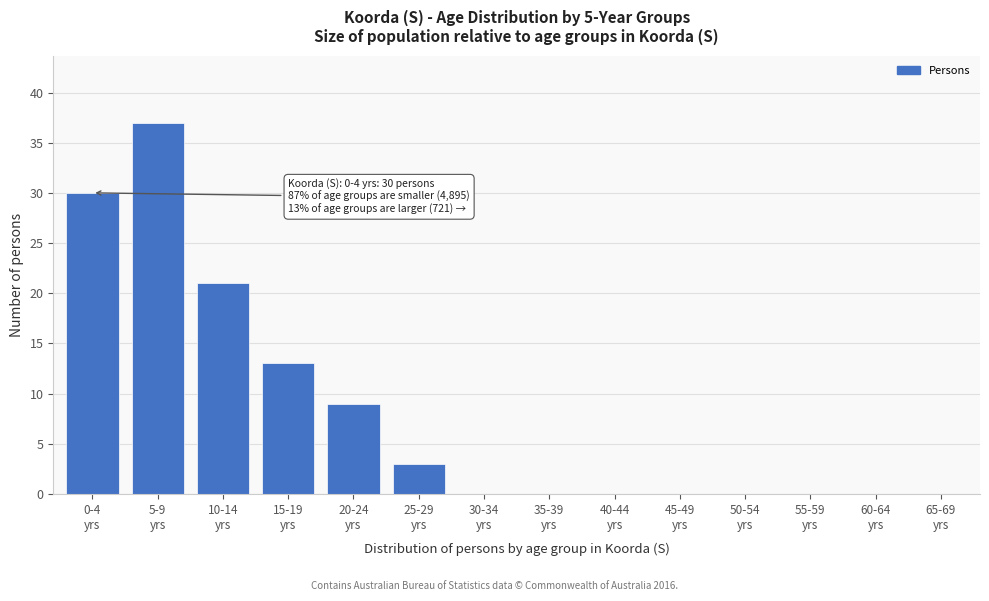

What is the greatest value displayed?

37